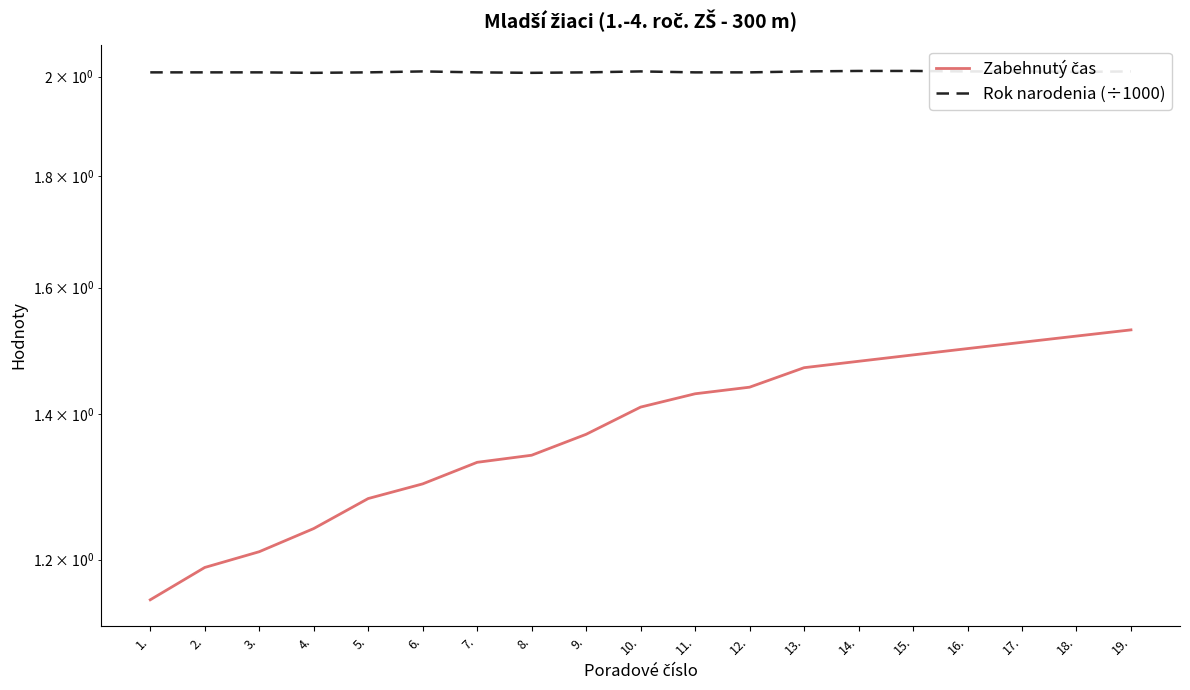

What is the label of the 2nd point from the left?

2.